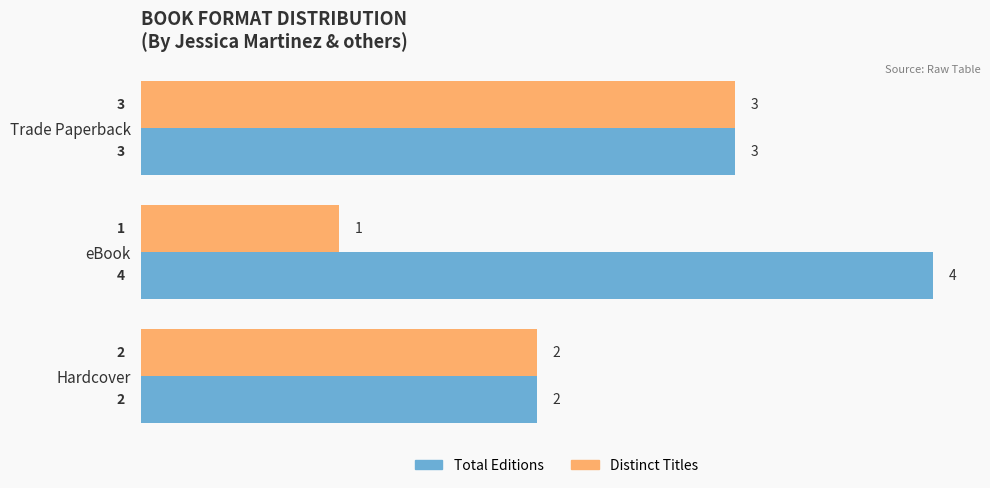

What is the sum of all Total Editions values?

9